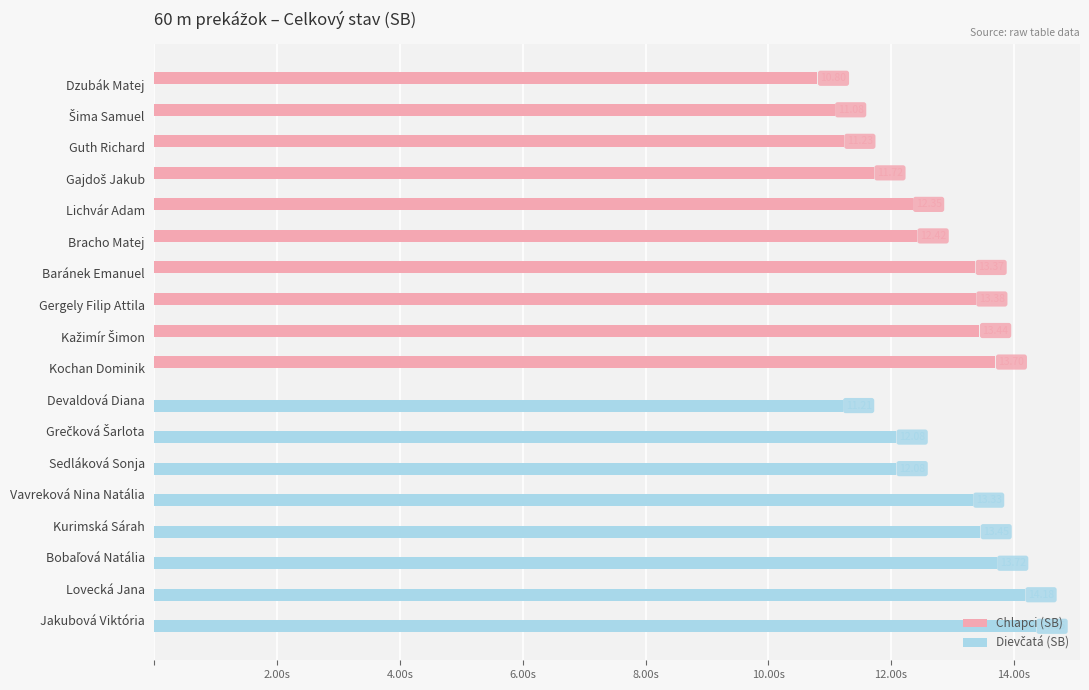

Which label corresponds to the largest value in the chart?

Jakubová Viktória